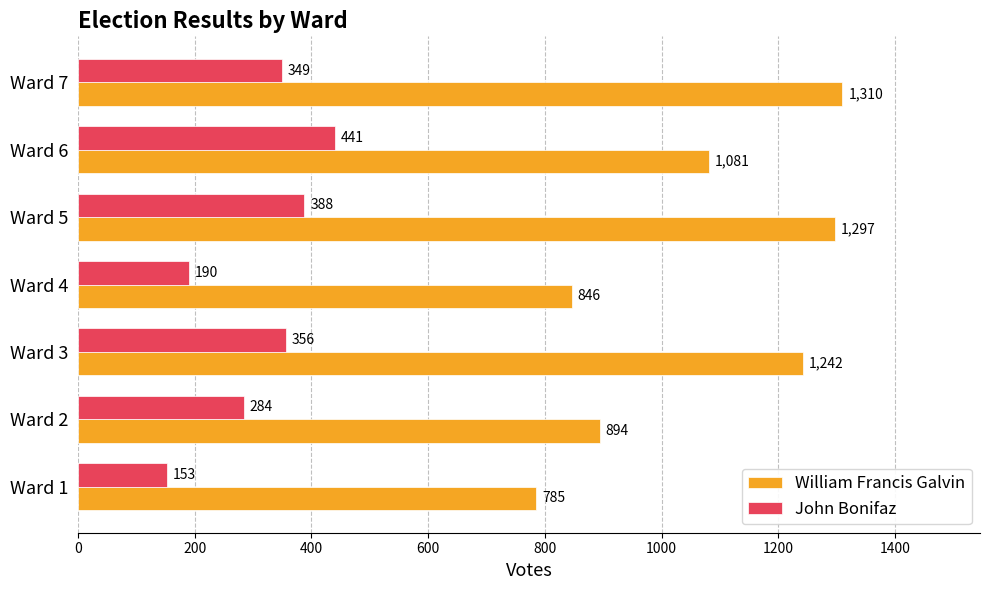

Read the William Francis Galvin value at Ward 4.

846